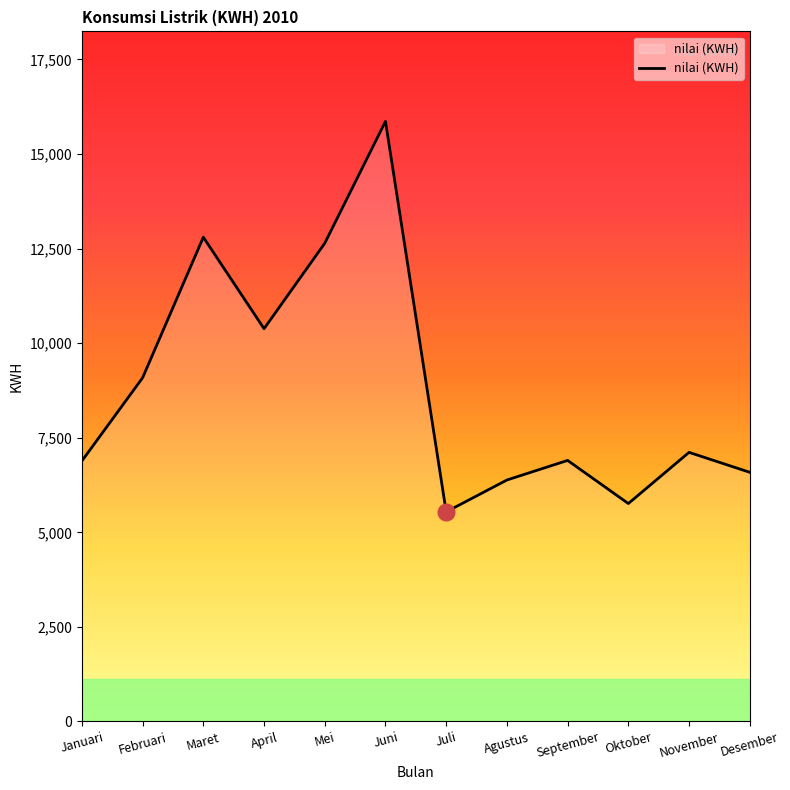

Is it true that the value at Oktober is 5761?

True